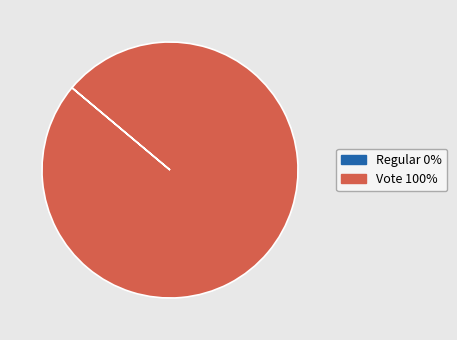

Is it true that Vote is 86% of the pie?

False